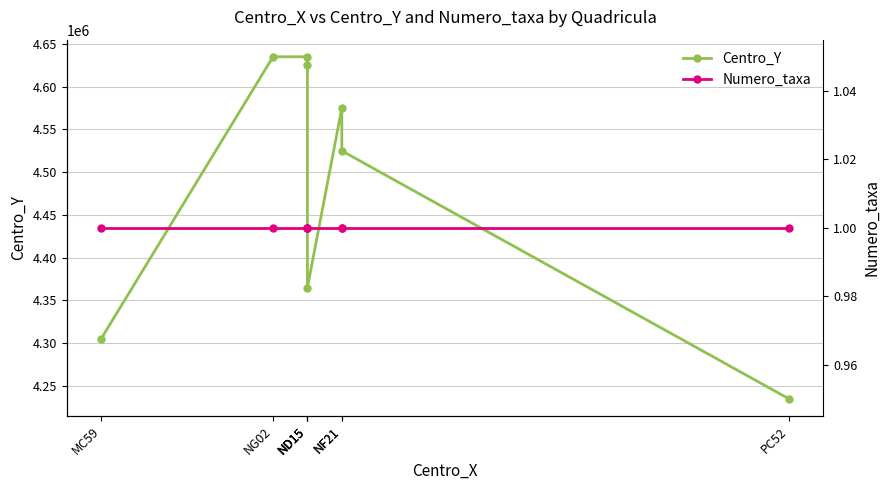

Which has a higher value, NF21 or NF21?

NF21